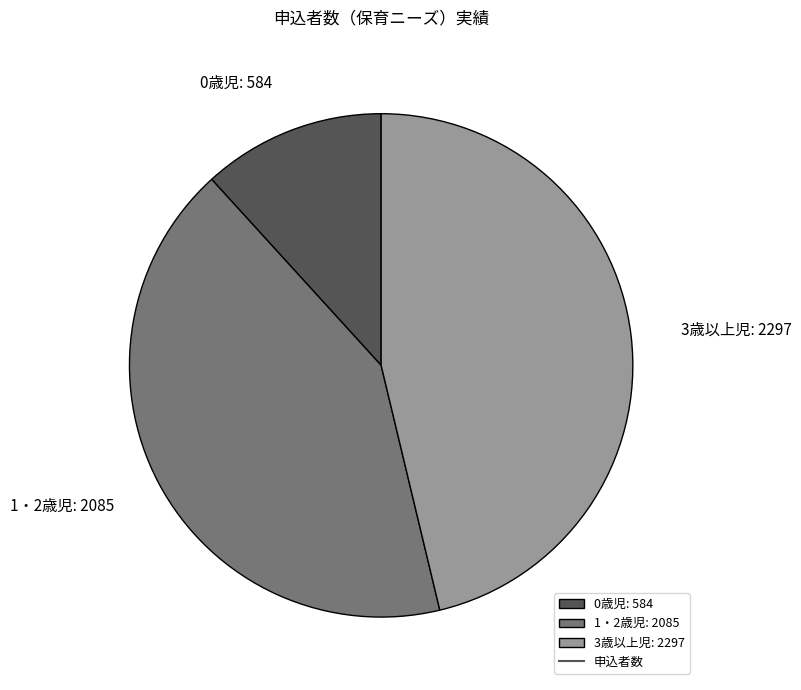

Is the sum of 0歳児: 584 and 3歳以上児: 2297 greater than half?

Yes